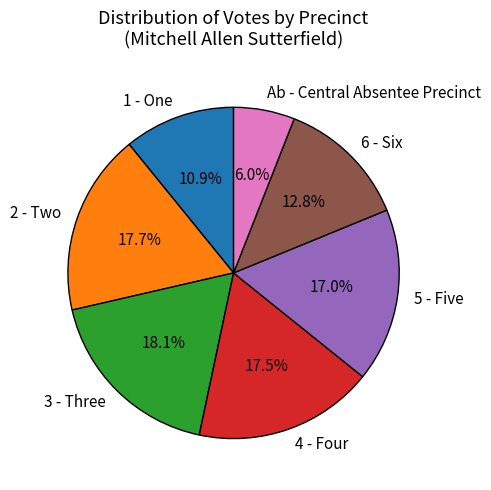

Does 1 - One account for over 50% of the chart?

No